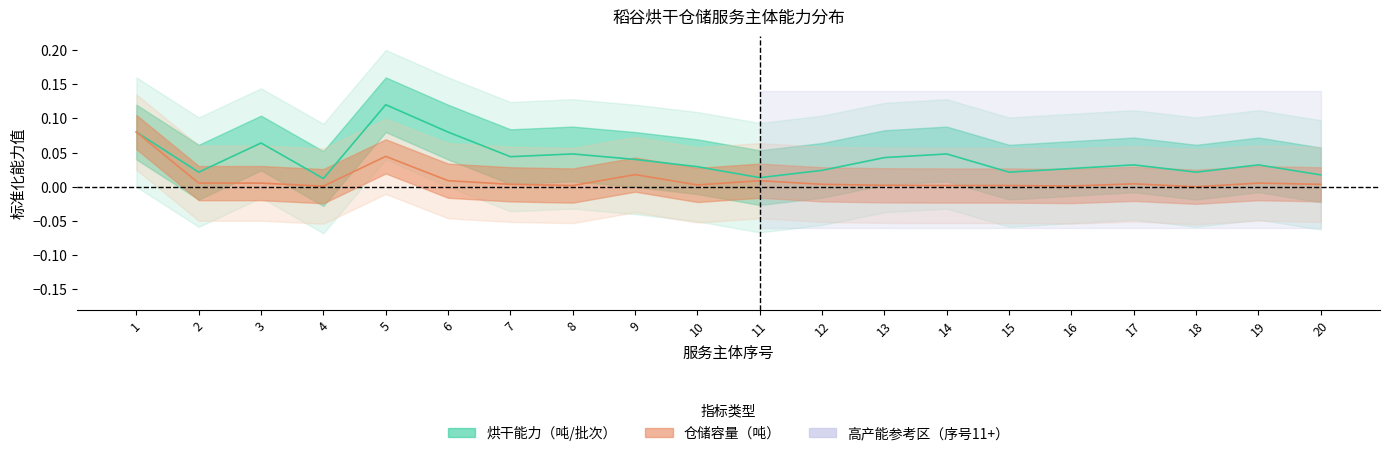

Which series has the largest total across all categories?

烘干能力（吨/批次）